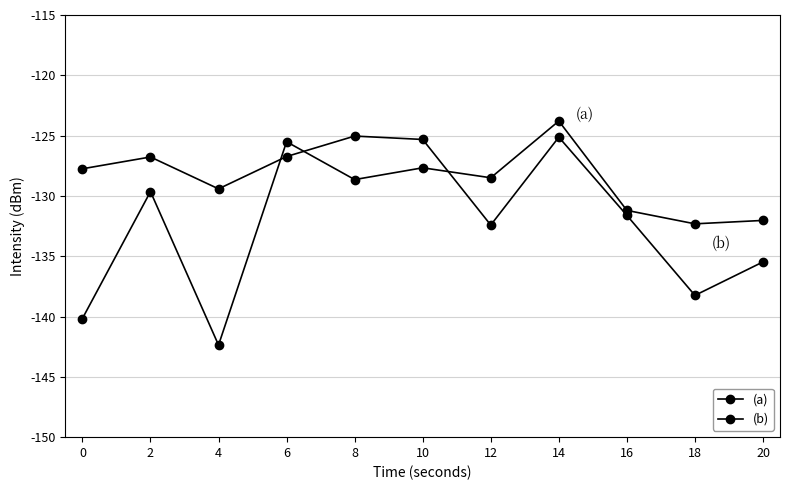

At which label is (b) closest to -133?

18